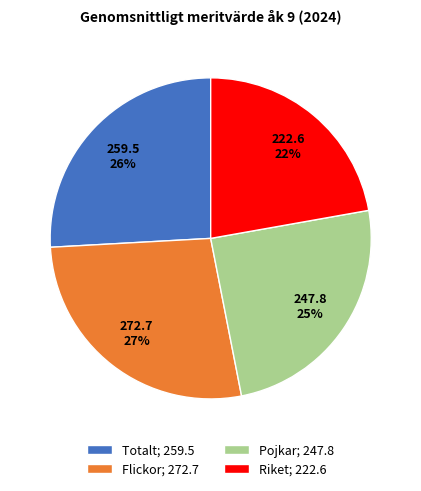

Which category has the smallest portion of the pie?

Riket